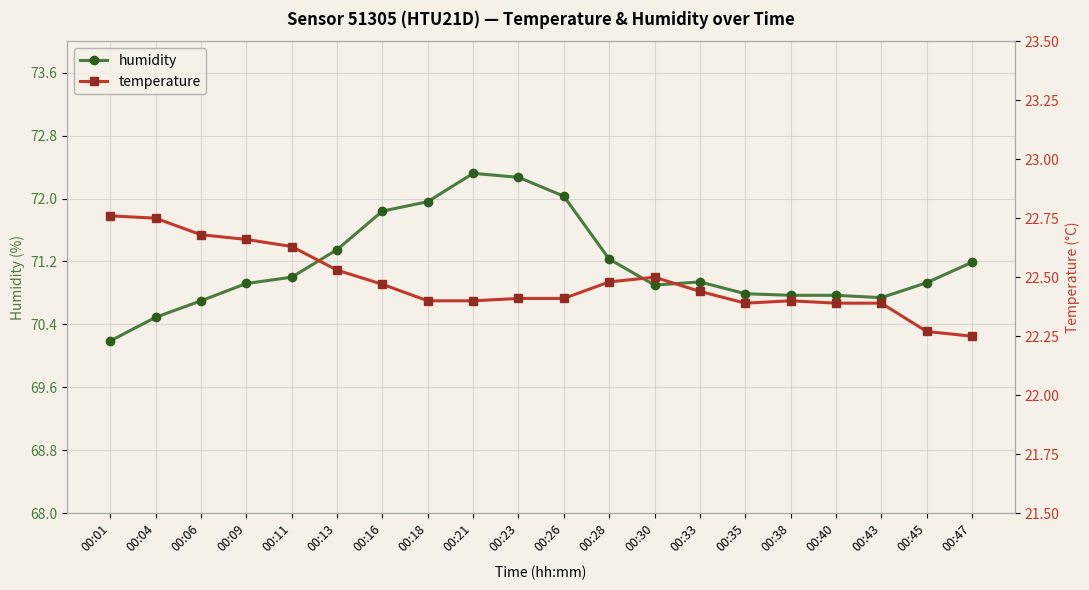

True or false: humidity and temperature intersect in this chart.

False